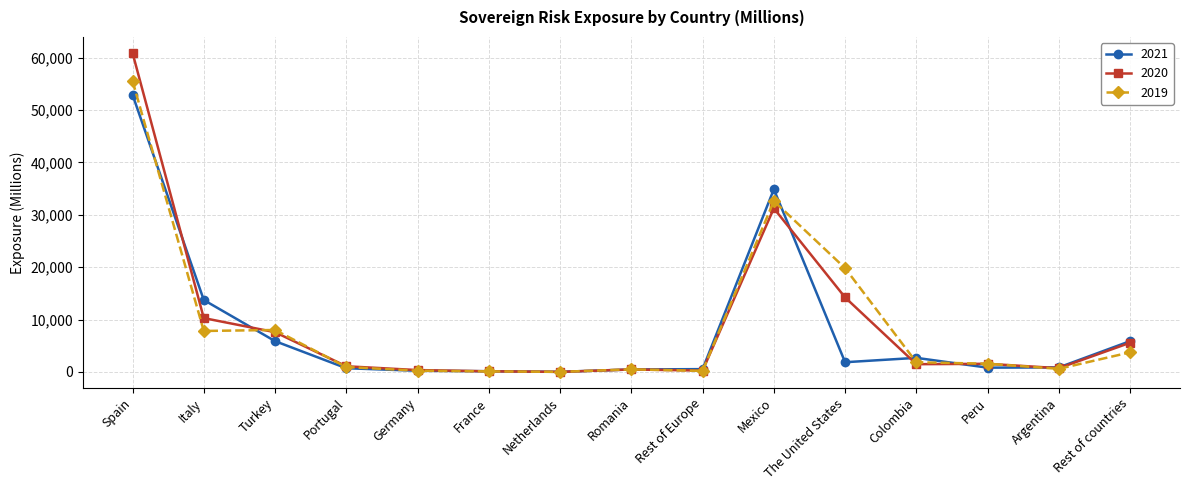

What is the greatest value displayed?

60916